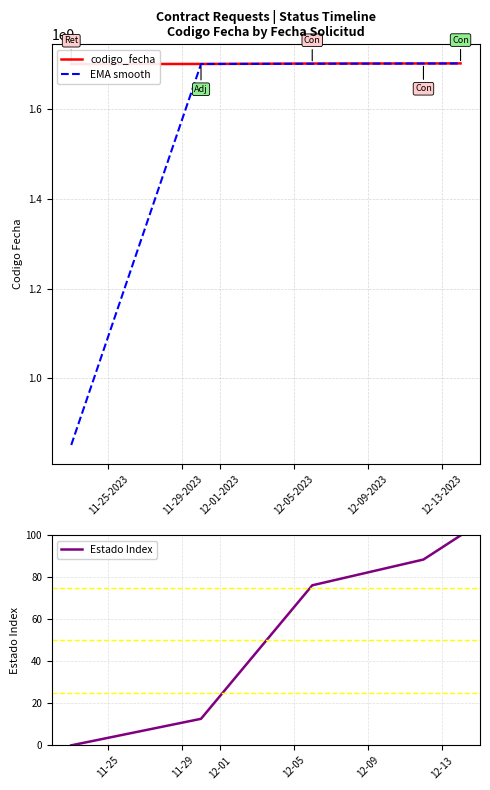

What is the lowest value of the EMA smooth series?

850626689.0